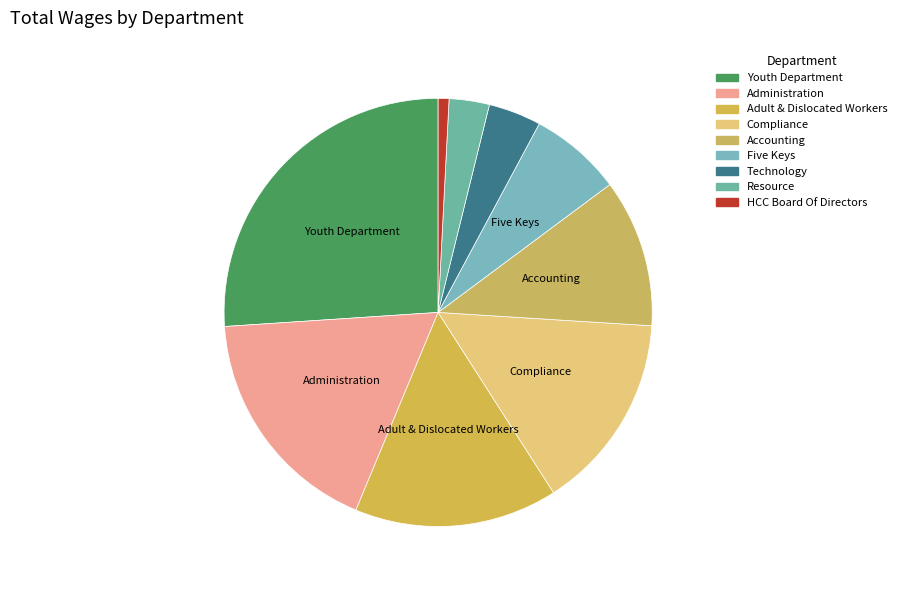

How many segments does this pie chart have?

9